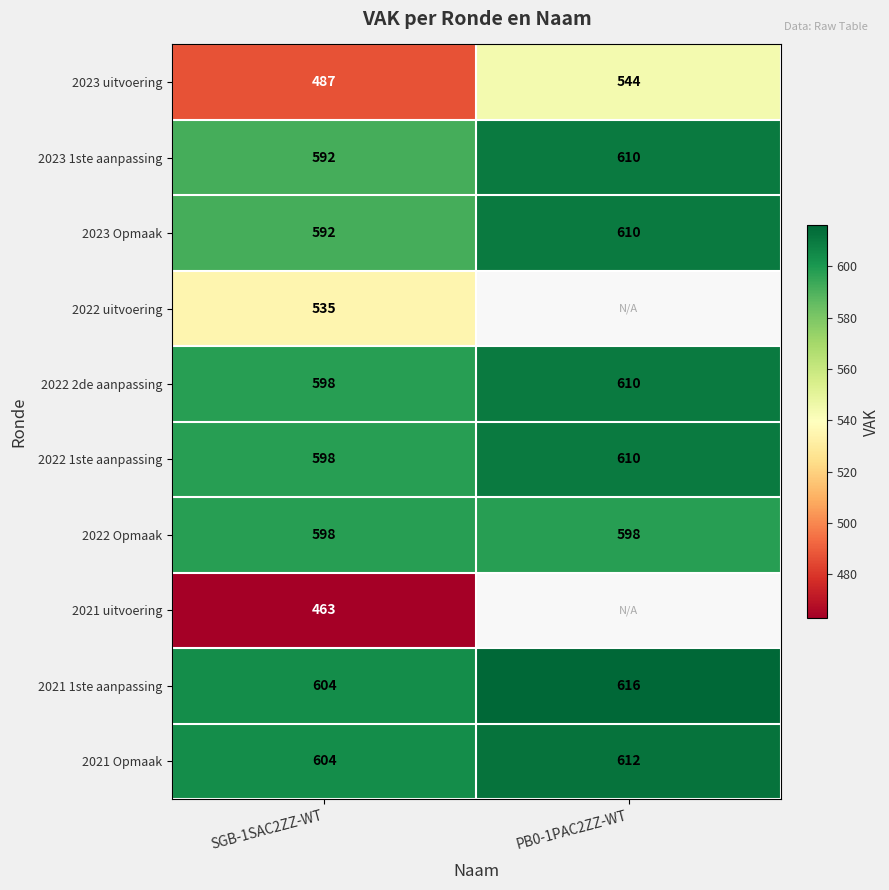

What is the difference between the 2023 Opmaak values at SGB-1SAC2ZZ-WT and PB0-1PAC2ZZ-WT?

18